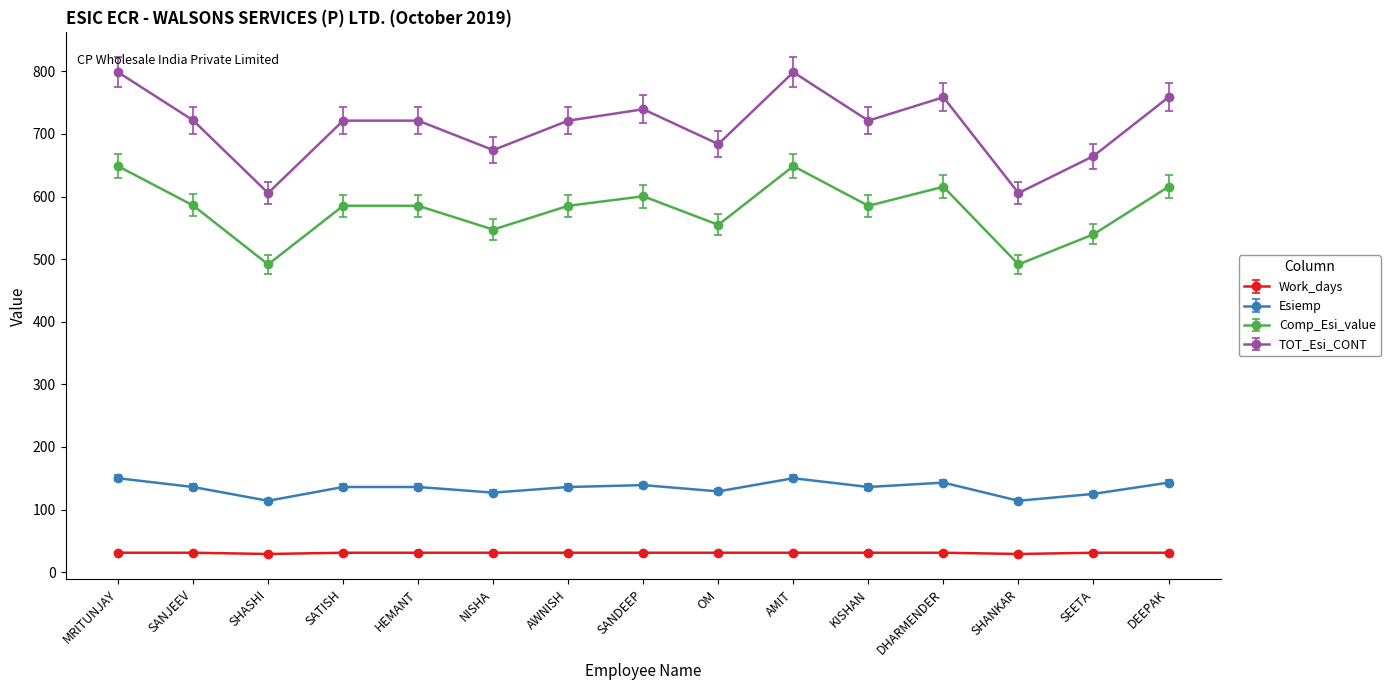

True or false: TOT_Esi_CONT has a value of 180.8 at HEMANT.

False